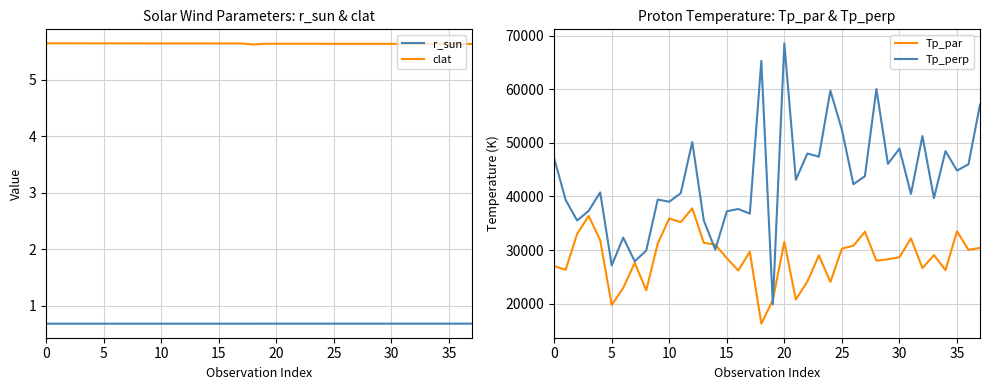

At 34, list the series in order from smallest to largest.

r_sun, clat, Tp_par, Tp_perp